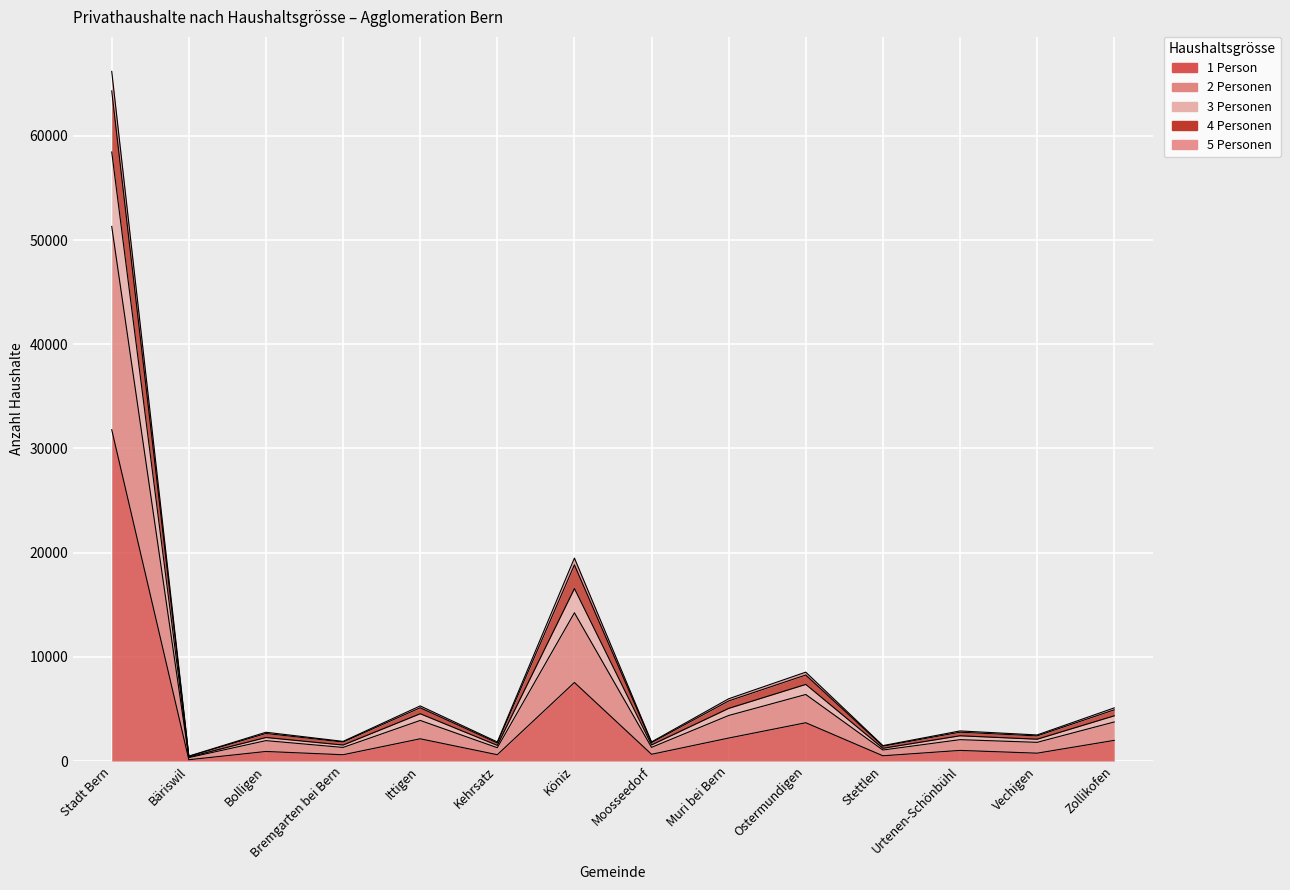

True or false: 2 Personen and 3 Personen intersect in this chart.

False